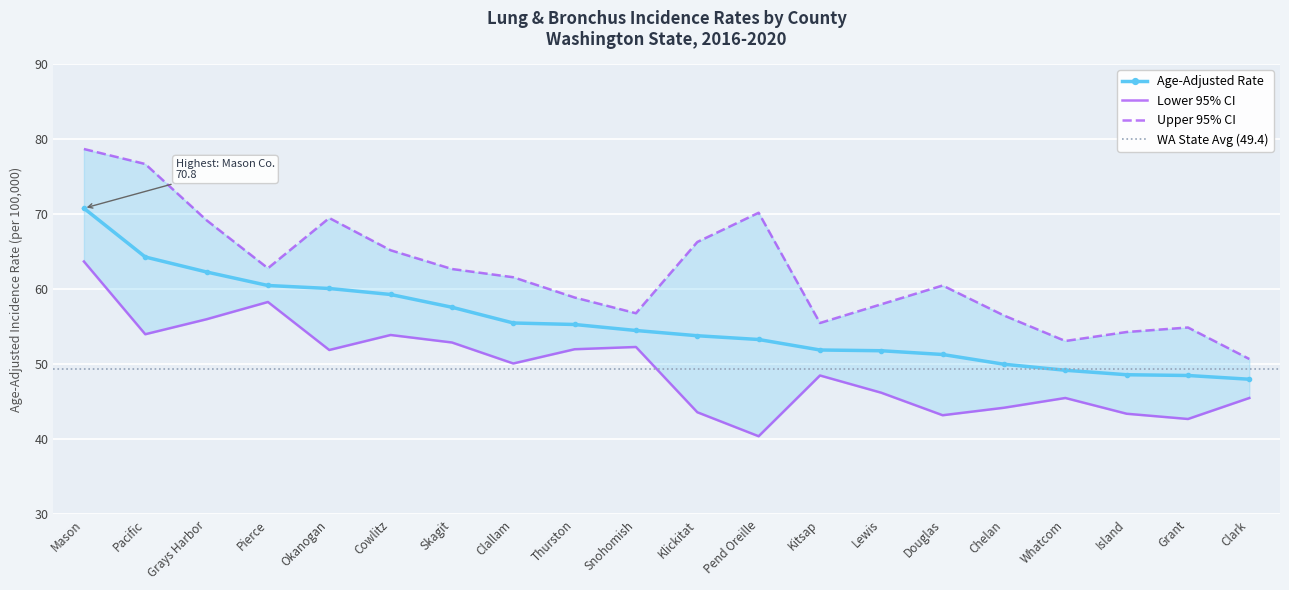

Rank the series at Okanogan from lowest to highest value.

Lower 95% CI, Age-Adjusted Rate, Upper 95% CI